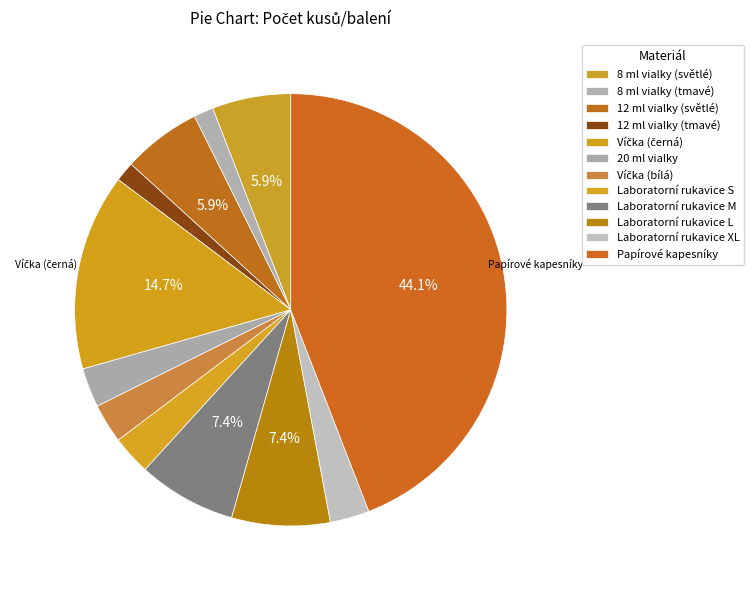

Does Laboratorní rukavice S represent more than half of the total?

No